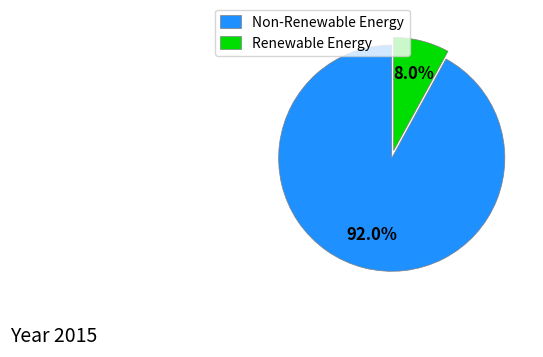

Rank the categories by value from highest to lowest.

Non-Renewable Energy, Renewable Energy